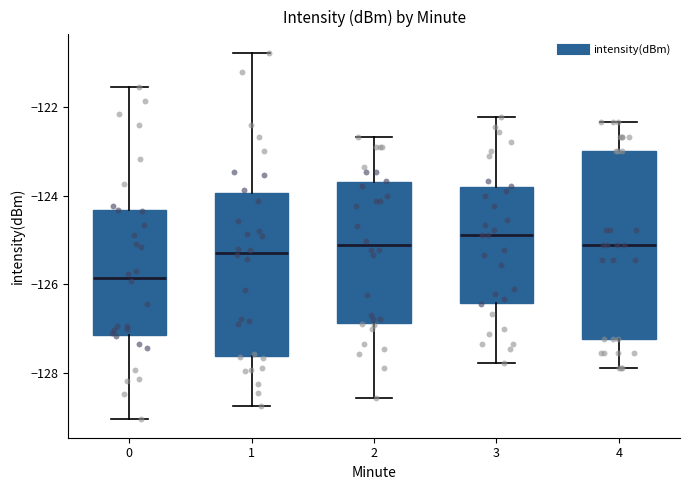

Comparing the boxes themselves (not the whiskers), which one is the tallest?

4